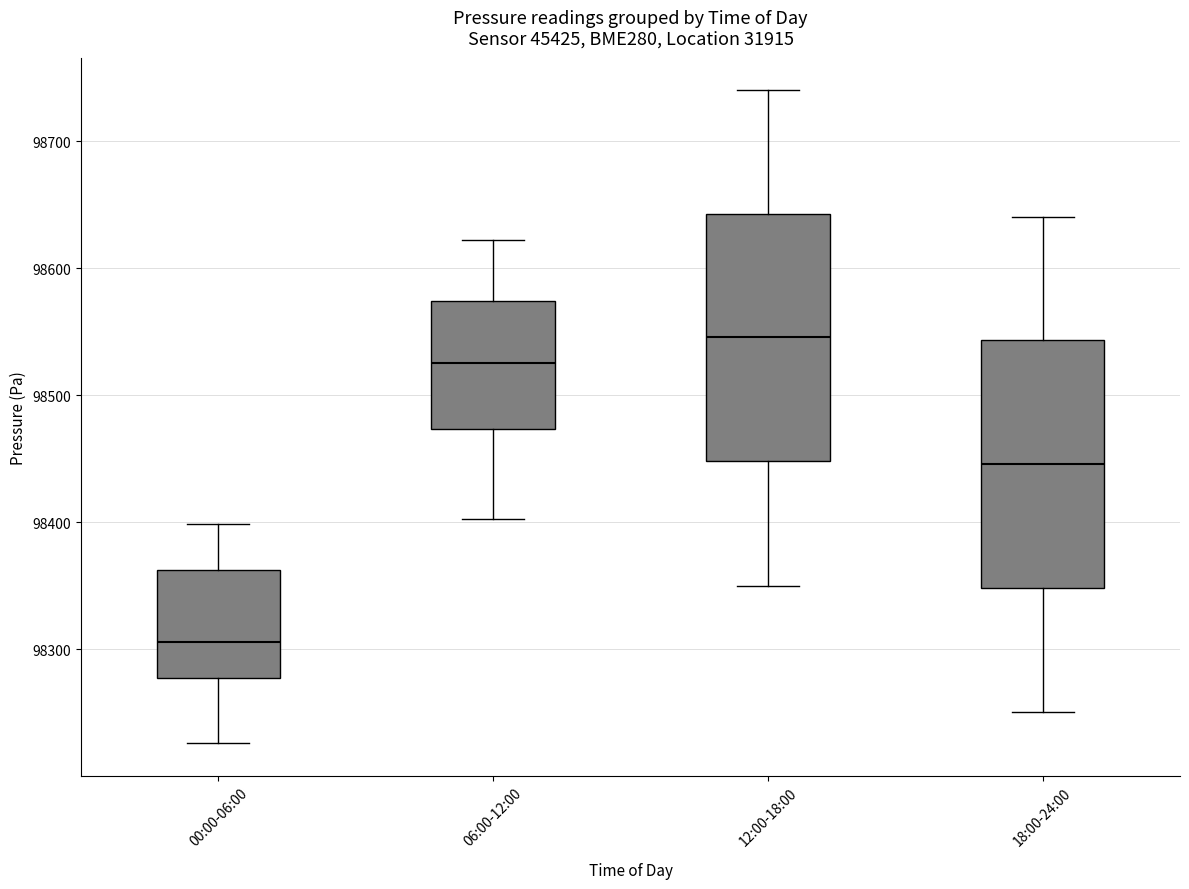

Reading left to right, transcribe this box plot: for each box, give where its median line is, the range the box spans, and where its two whiskers end, as read against the y-axis. The values are not printed on the chart, so give them approximately, as read against the axis.

00:00-06:00: median 98310, box 98280 to 98360, whiskers 98230 to 98400
06:00-12:00: median 98530, box 98470 to 98570, whiskers 98400 to 98620
12:00-18:00: median 98550, box 98450 to 98640, whiskers 98350 to 98740
18:00-24:00: median 98450, box 98350 to 98540, whiskers 98250 to 98640